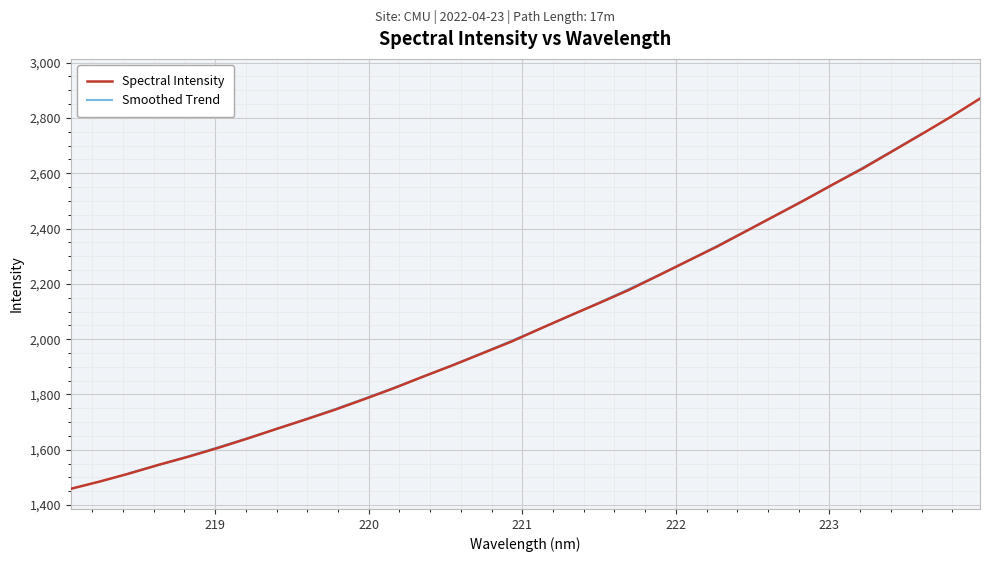

Is this an area chart (filled region under the line)?

No